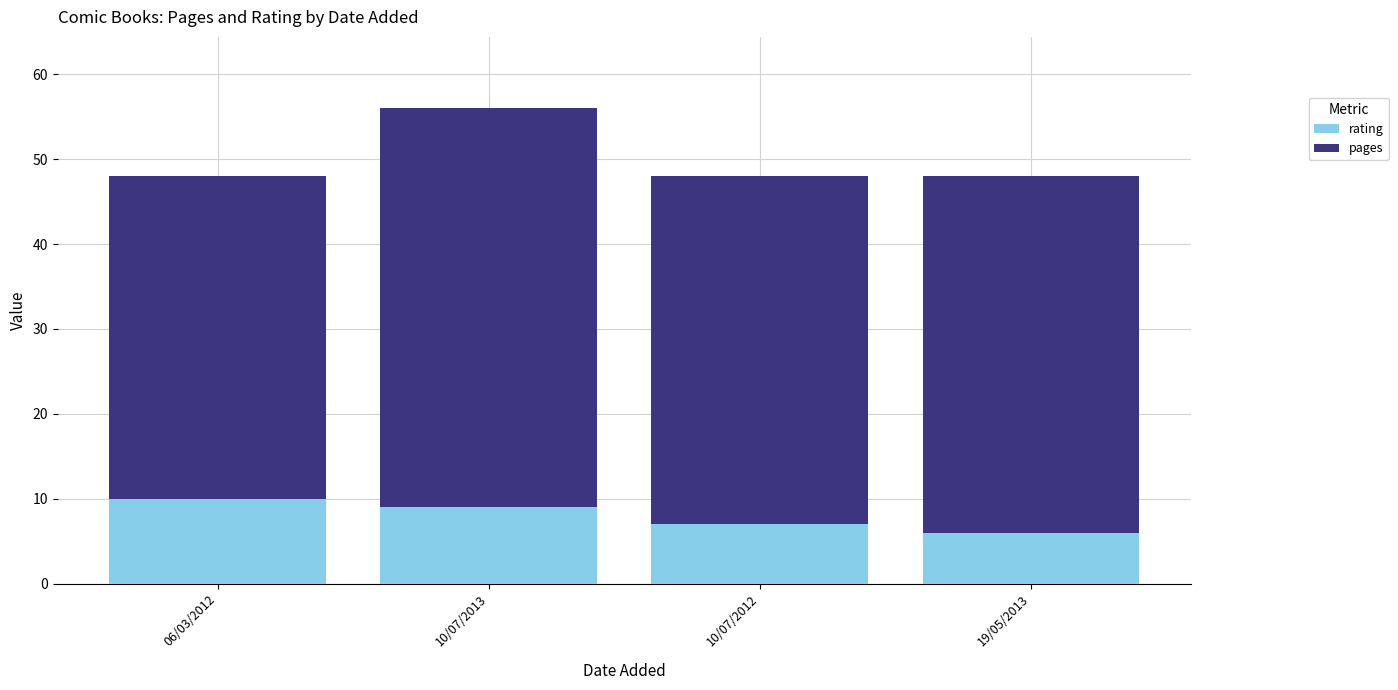

Where does the rating series first go above 9?

06/03/2012